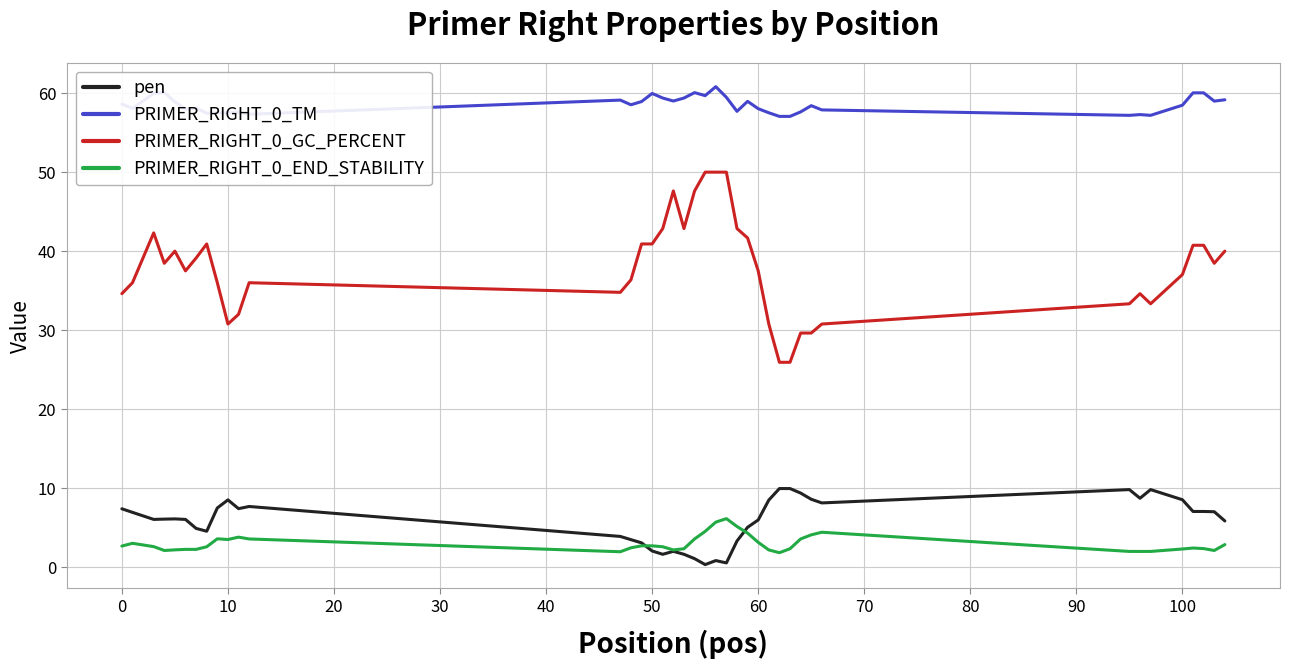

True or false: PRIMER_RIGHT_0_TM and pen intersect in this chart.

False